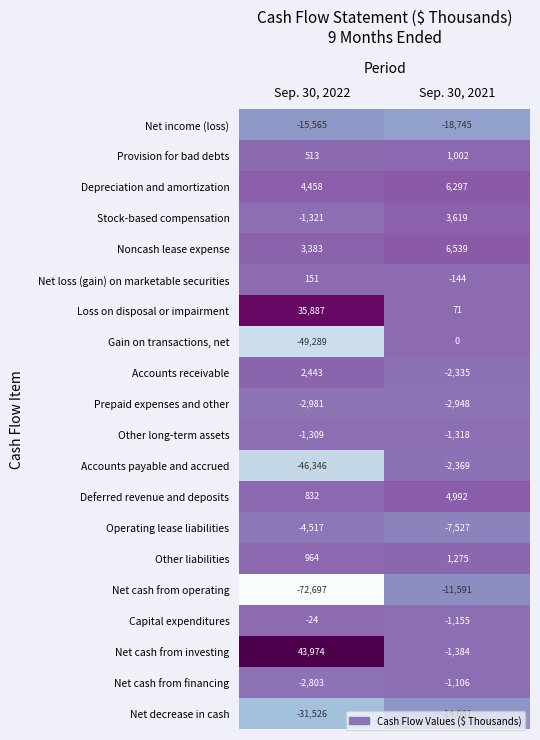

Which series has the largest total across all categories?

Net cash from investing